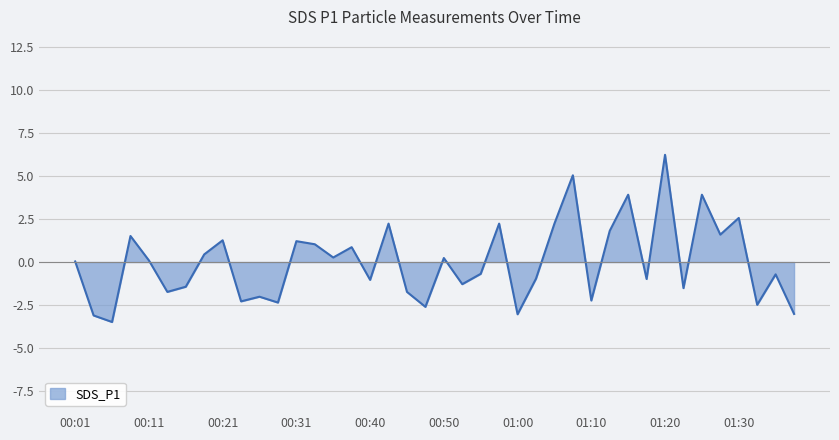

What is the difference between the maximum and minimum values?

9.7